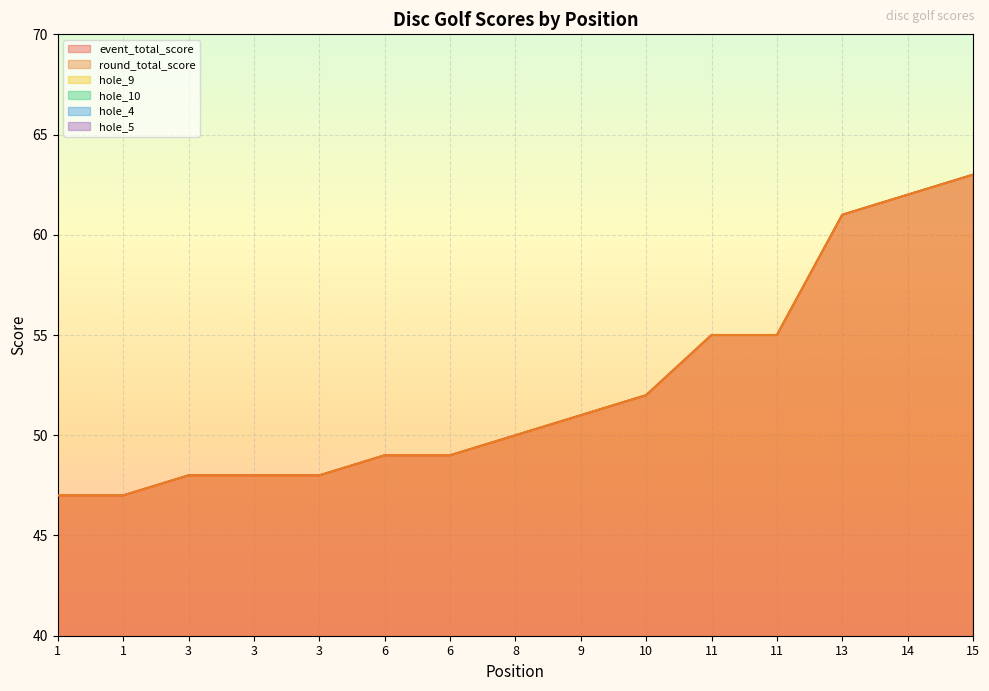

What is the total value across all series at 11?

122